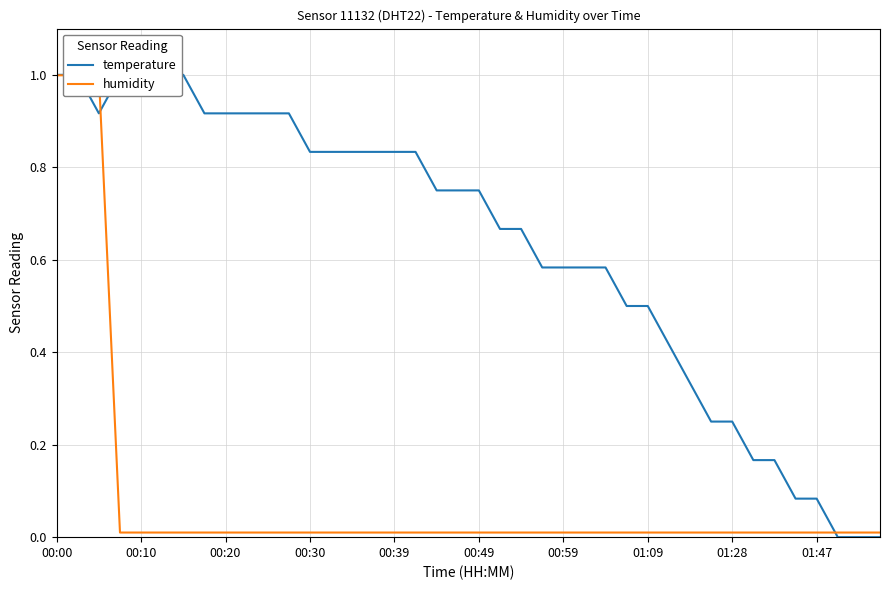

List the series in order of their overall mean, highest first.

temperature, humidity